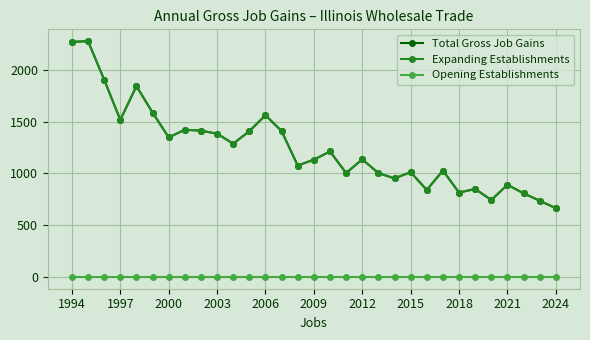

Does the chart have visible grid lines?

Yes